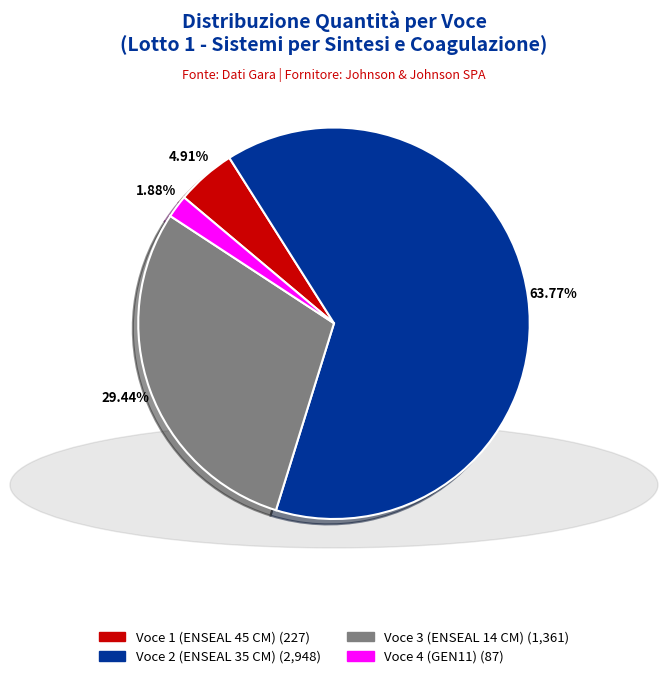

To the nearest percent, what is the average slice percentage?

25%